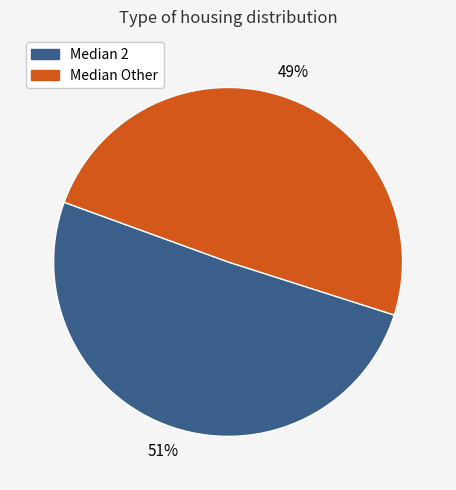

To the nearest percent, what is the average slice percentage?

50%